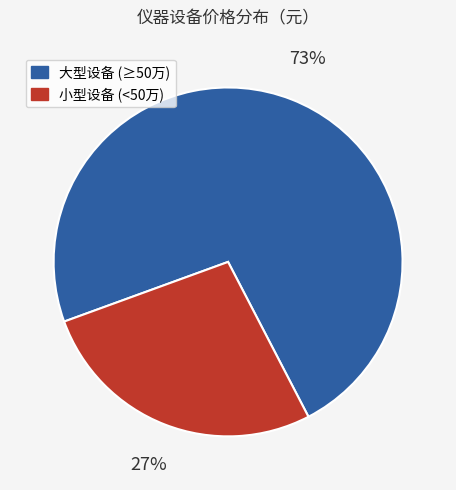

Is the sum of 小型设备 (<50万) and 大型设备 (≥50万) greater than half?

Yes